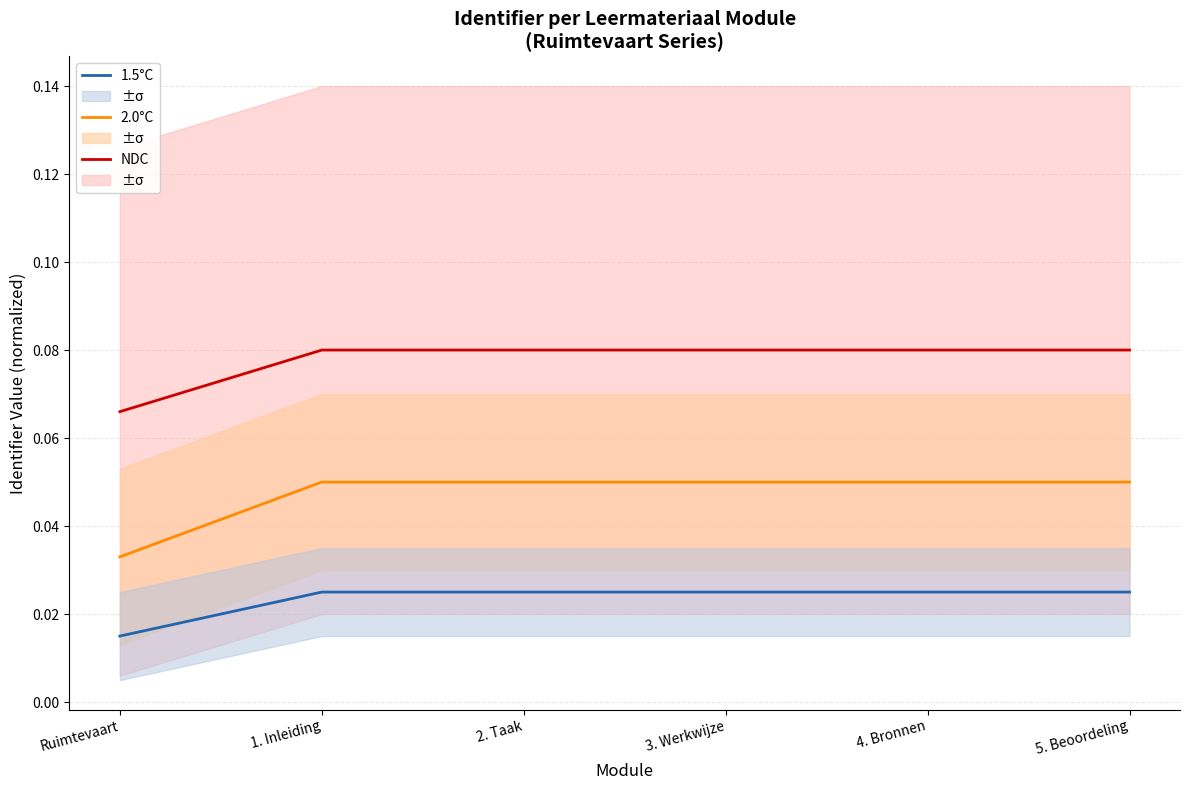

Which category has the highest value in the 1.5°C series?

5. Beoordeling